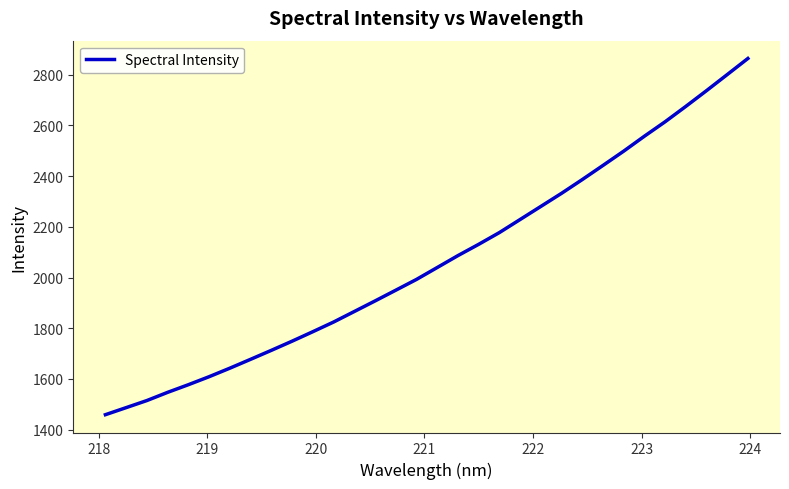

What is the maximum value shown in the chart?

2863.6